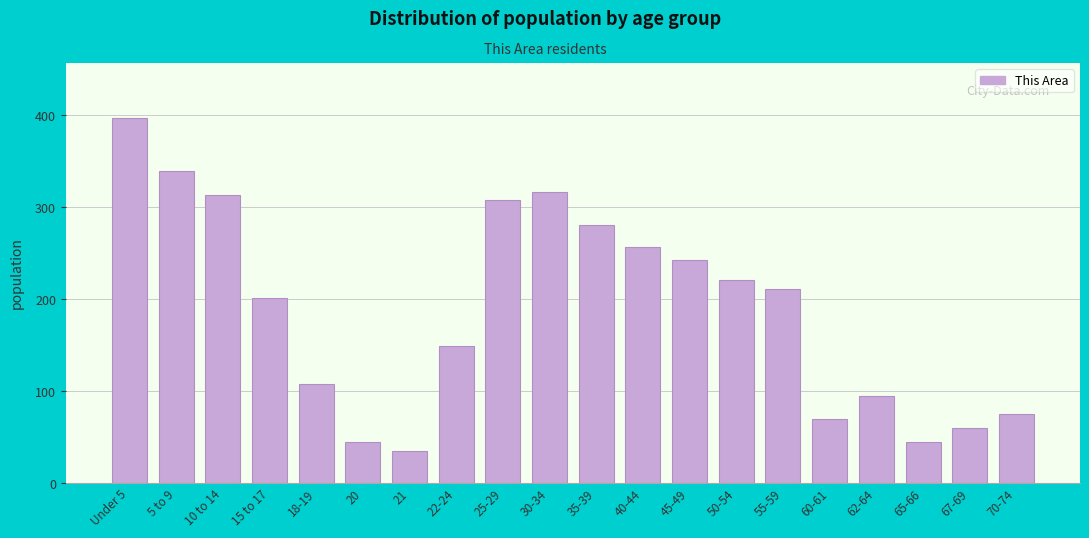

Reading left to right, what are all the values shown in this chart?

397	339	313	201	108	45	35	149	308	316	280	257	242	221	211	70	95	45	60	75